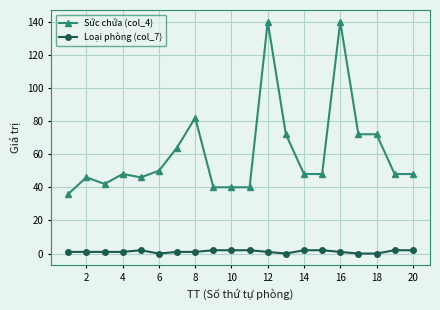

What are all the series names shown in the legend?

Sức chứa (col_4), Loại phòng (col_7)